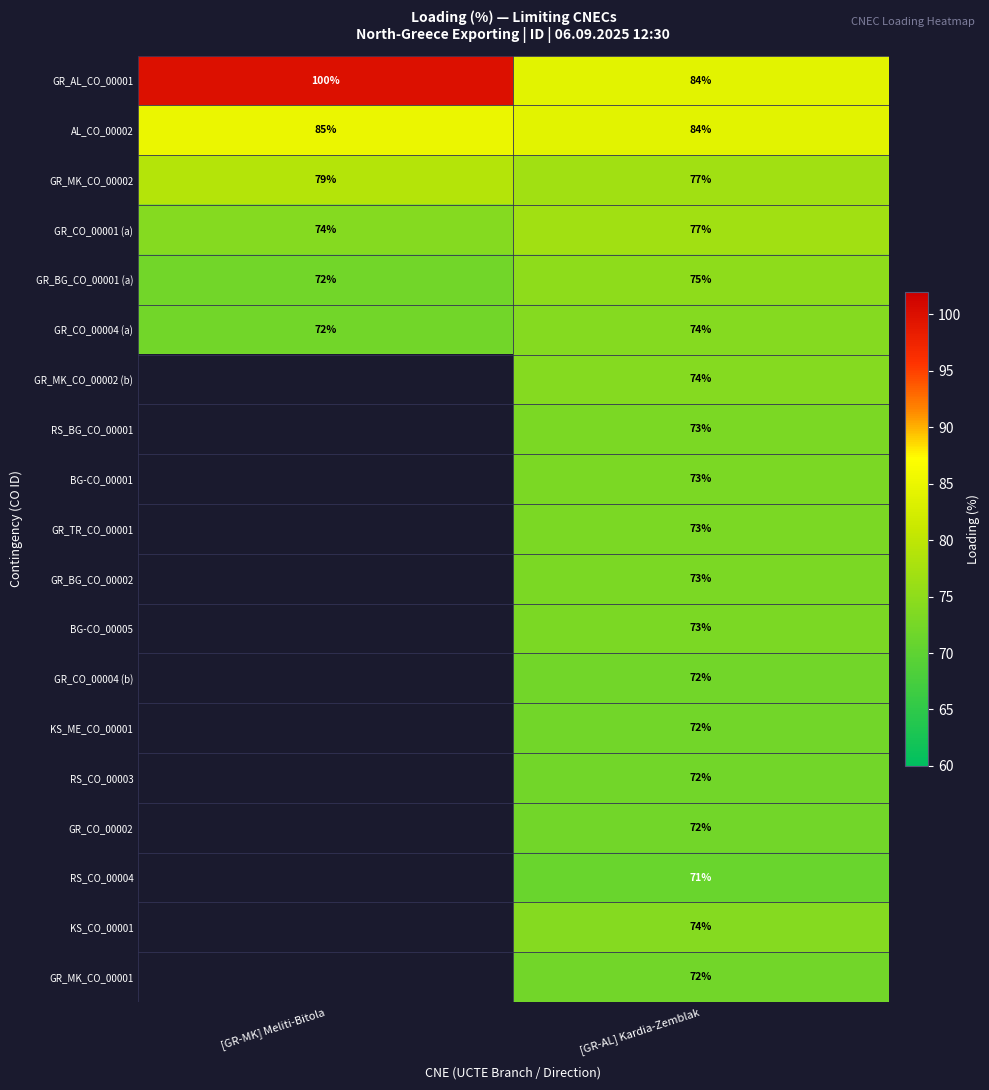

What is the sum of the GR_CO_00004 (a) values at [GR-MK] Meliti-Bitola and [GR-AL] Kardia-Zemblak?

146